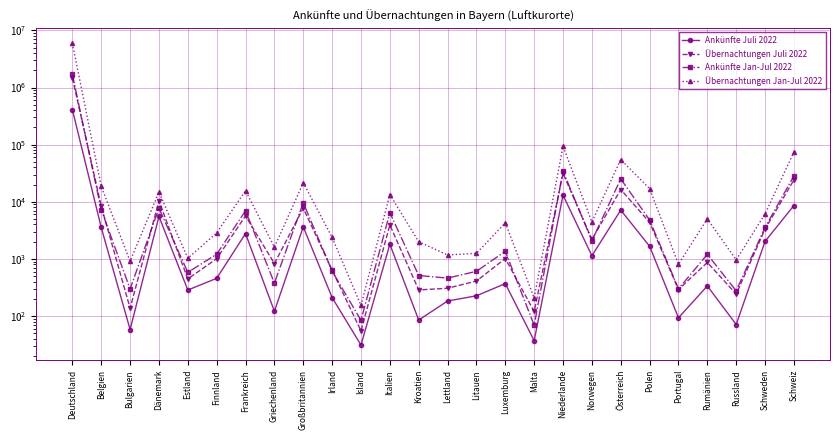

Which series has the largest total across all categories?

Übernachtungen Jan-Jul 2022